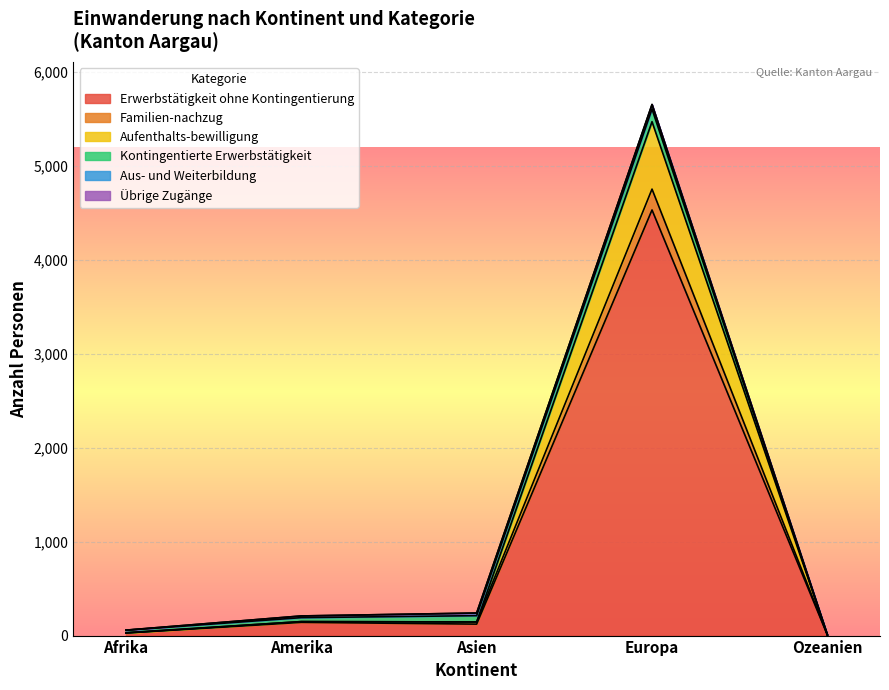

What is the maximum value for Erwerbstätigkeit ohne Kontingentierung?

4532